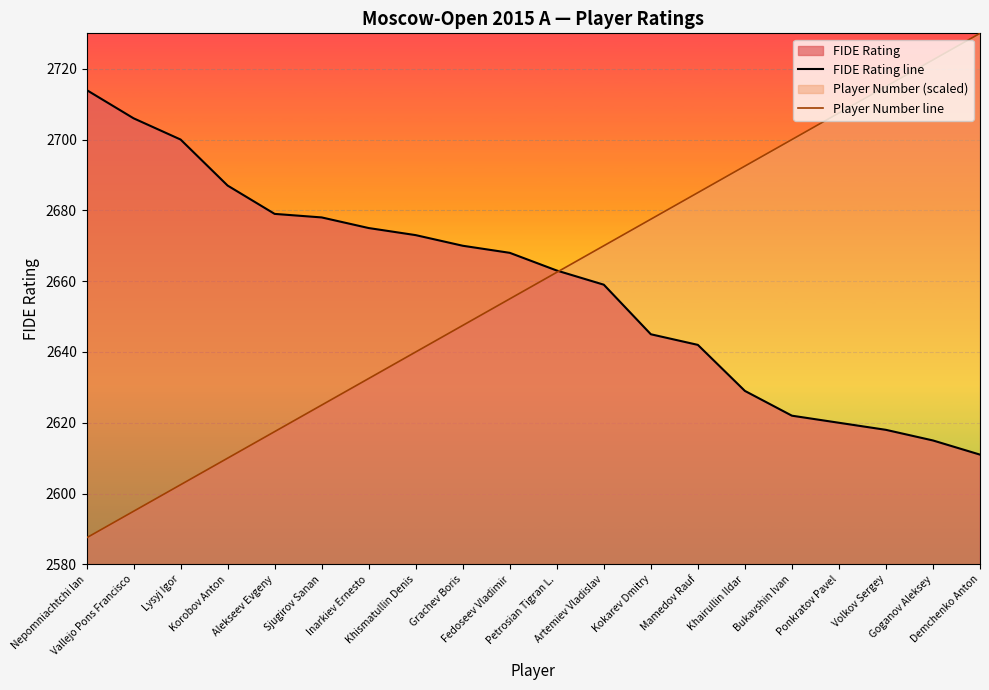

True or false: FIDE Rating line has a value of 2675.0 at Inarkiev Ernesto.

True